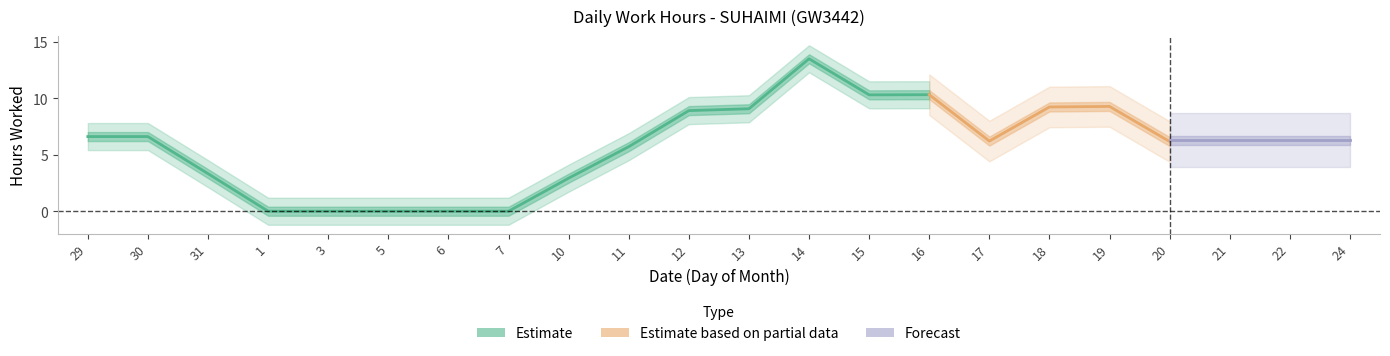

What is the label of the 22nd point from the right?

29